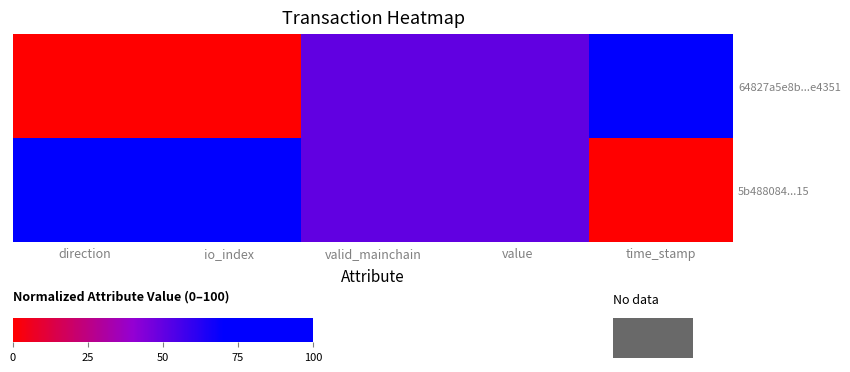

Which label corresponds to the largest value in the chart?

time_stamp